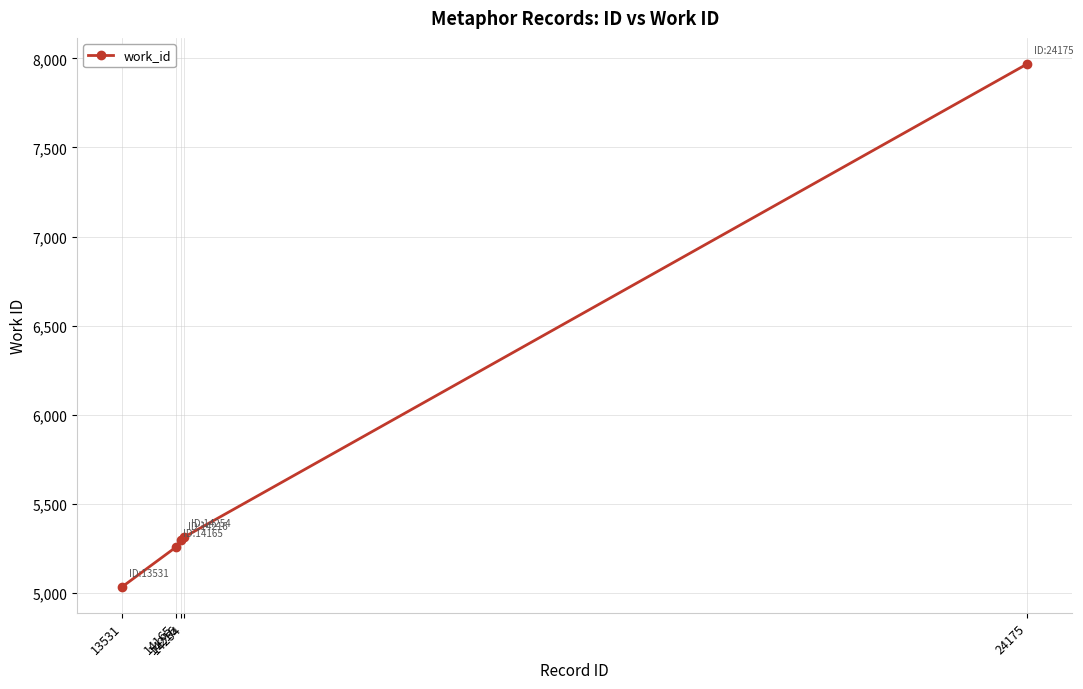

Between 14254 and 24175, which is larger?

24175